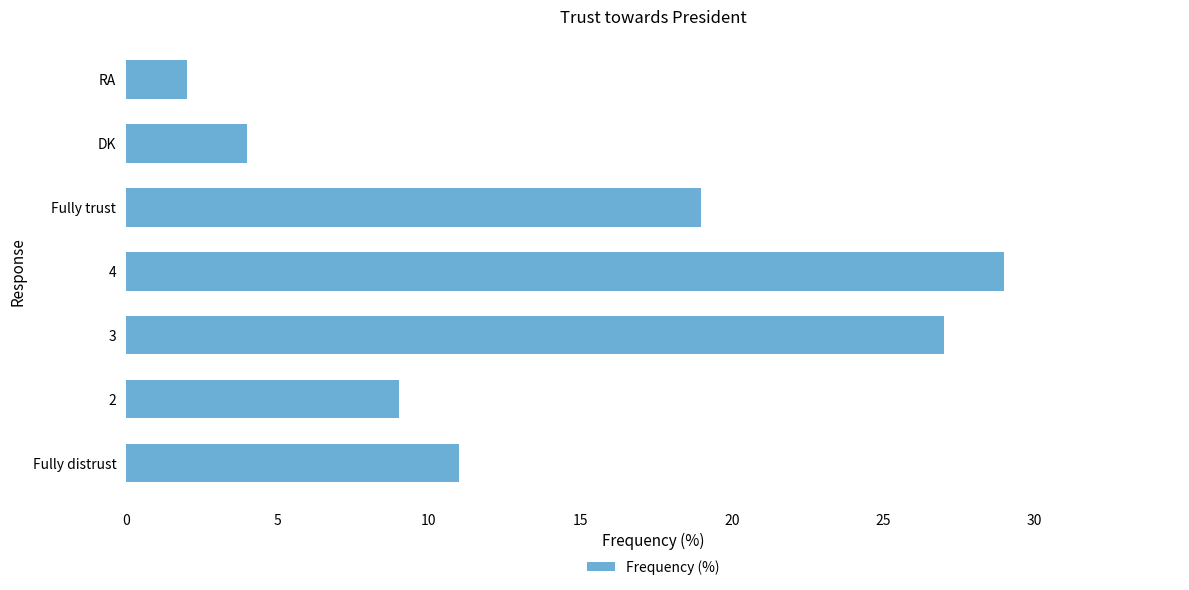

The chart shows a value of 19 at Fully trust. True or false?

True